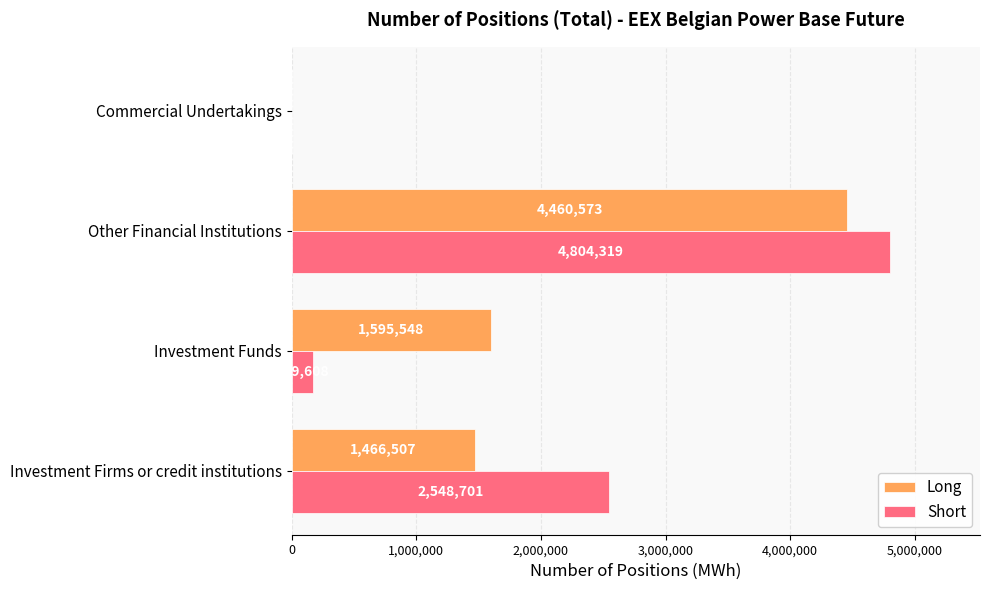

What is the sum of the Short values at Commercial Undertakings and Other Financial Institutions?

4804319